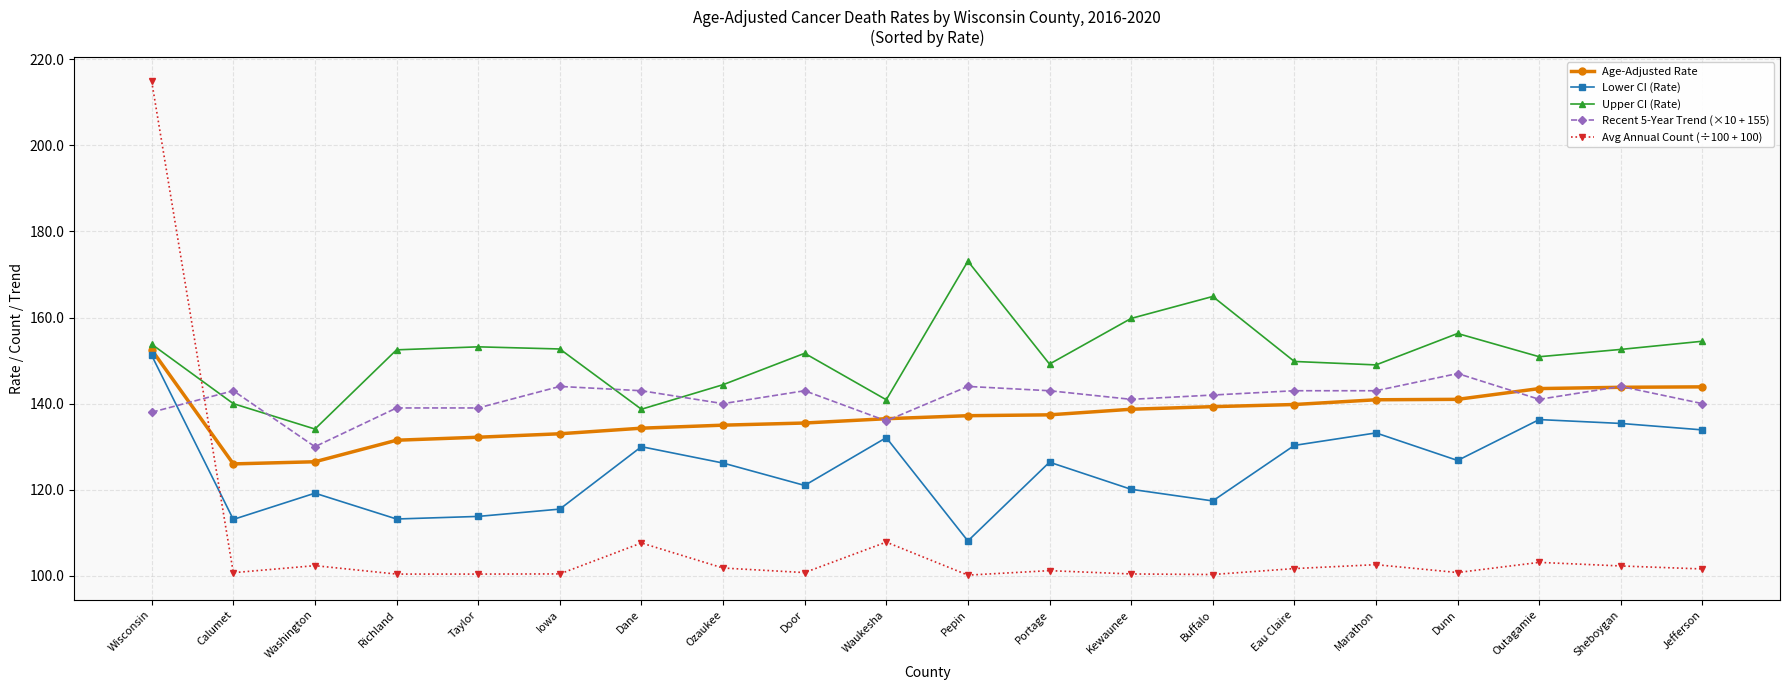

What is the approximate value of Age-Adjusted Rate at Dunn?

141.0